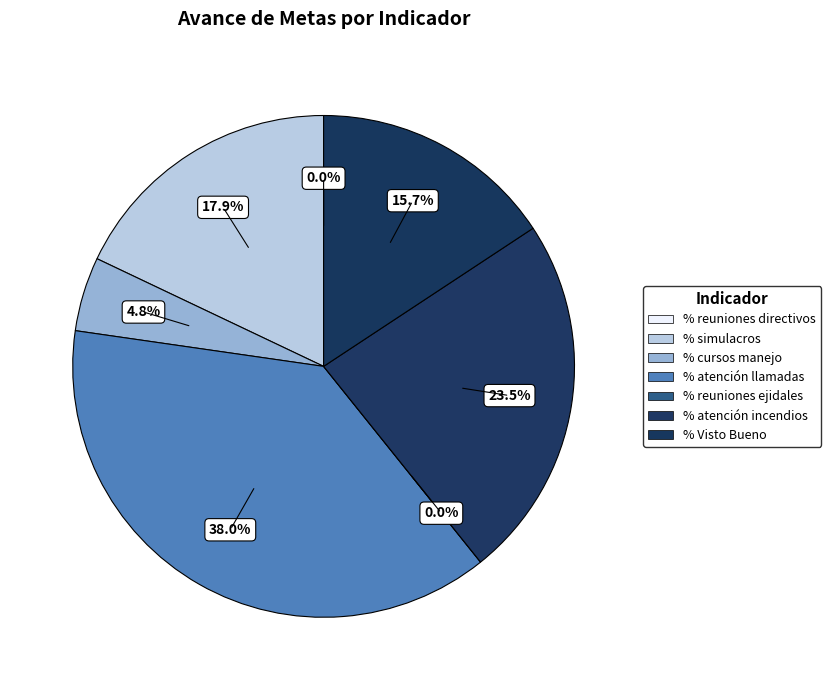

Is there a majority slice in this chart?

No